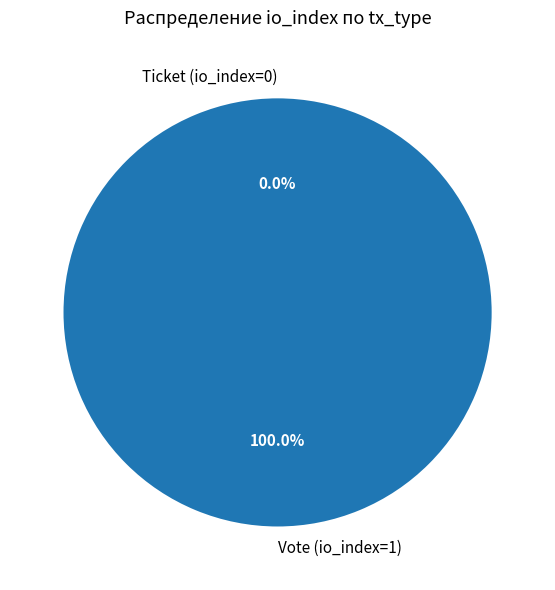

Which has a higher value, Vote (io_index=1) or Ticket (io_index=0)?

Vote (io_index=1)